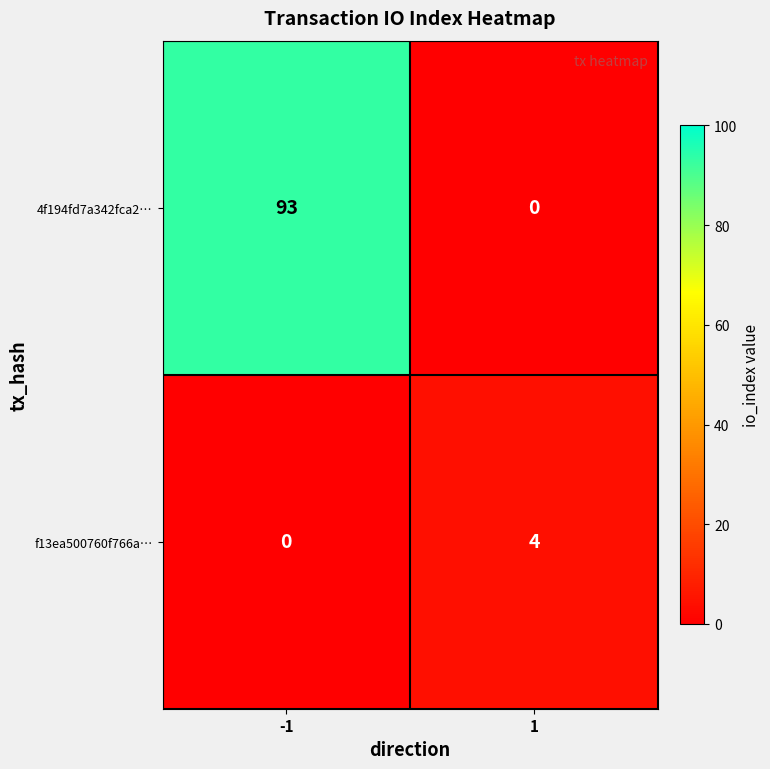

Count the number of categories in the chart.

2